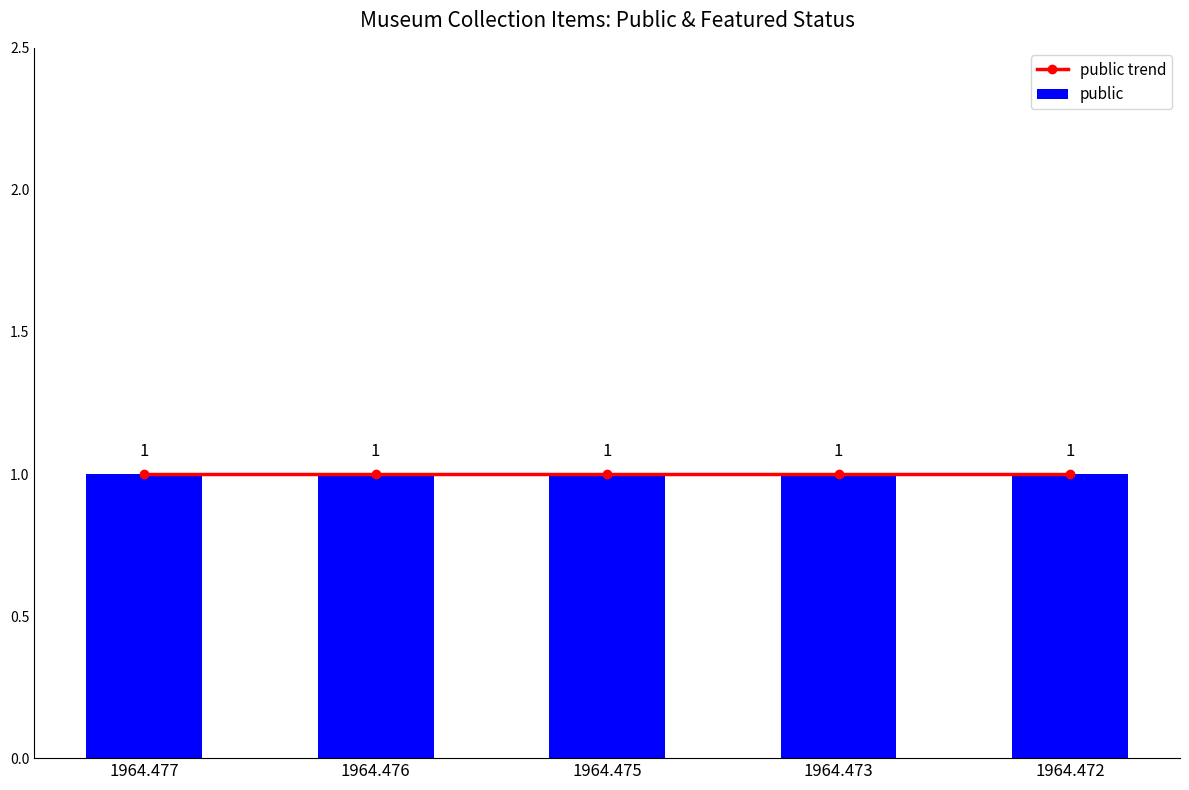

At how many categories does at least one series exceed 0?

5